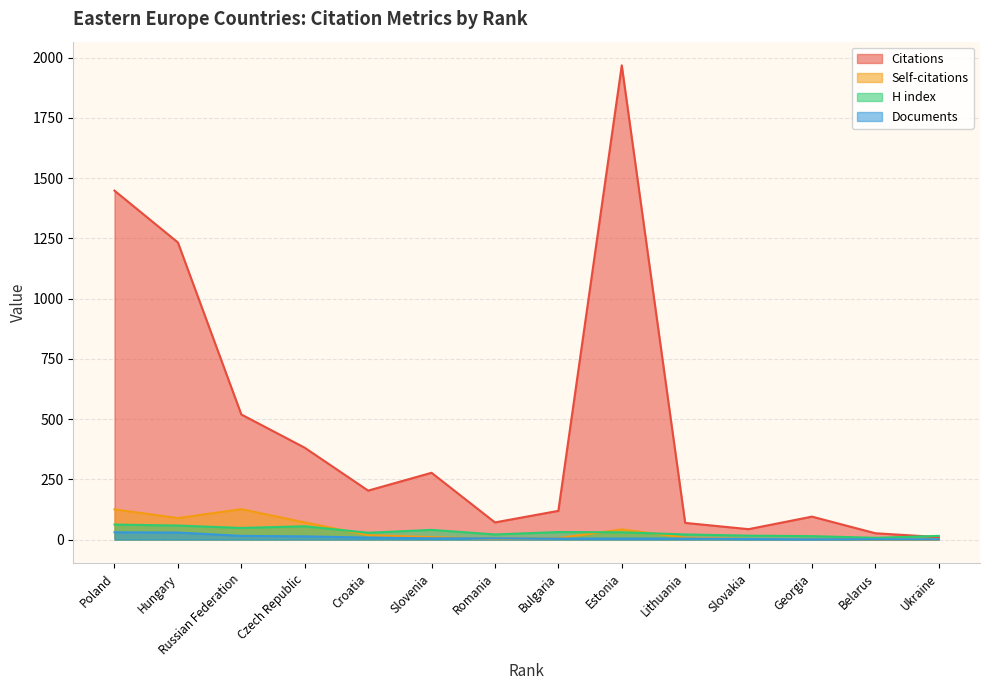

True or false: Documents and H index cross at least once.

False